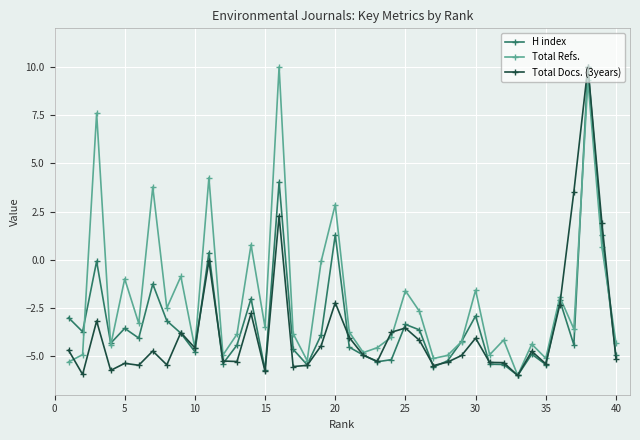

True or false: Total Refs. and H index cross at least once.

True